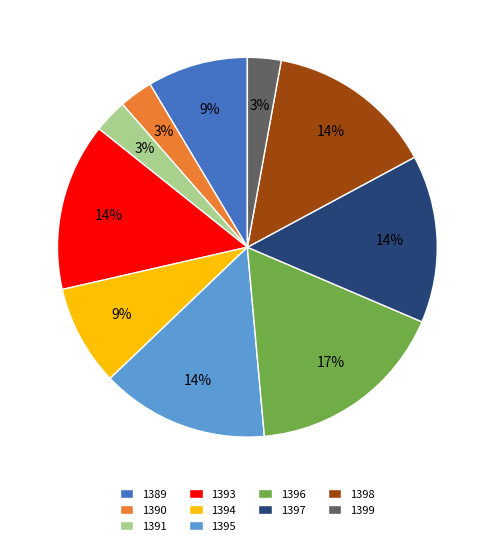

Does 1396 account for over 50% of the chart?

No